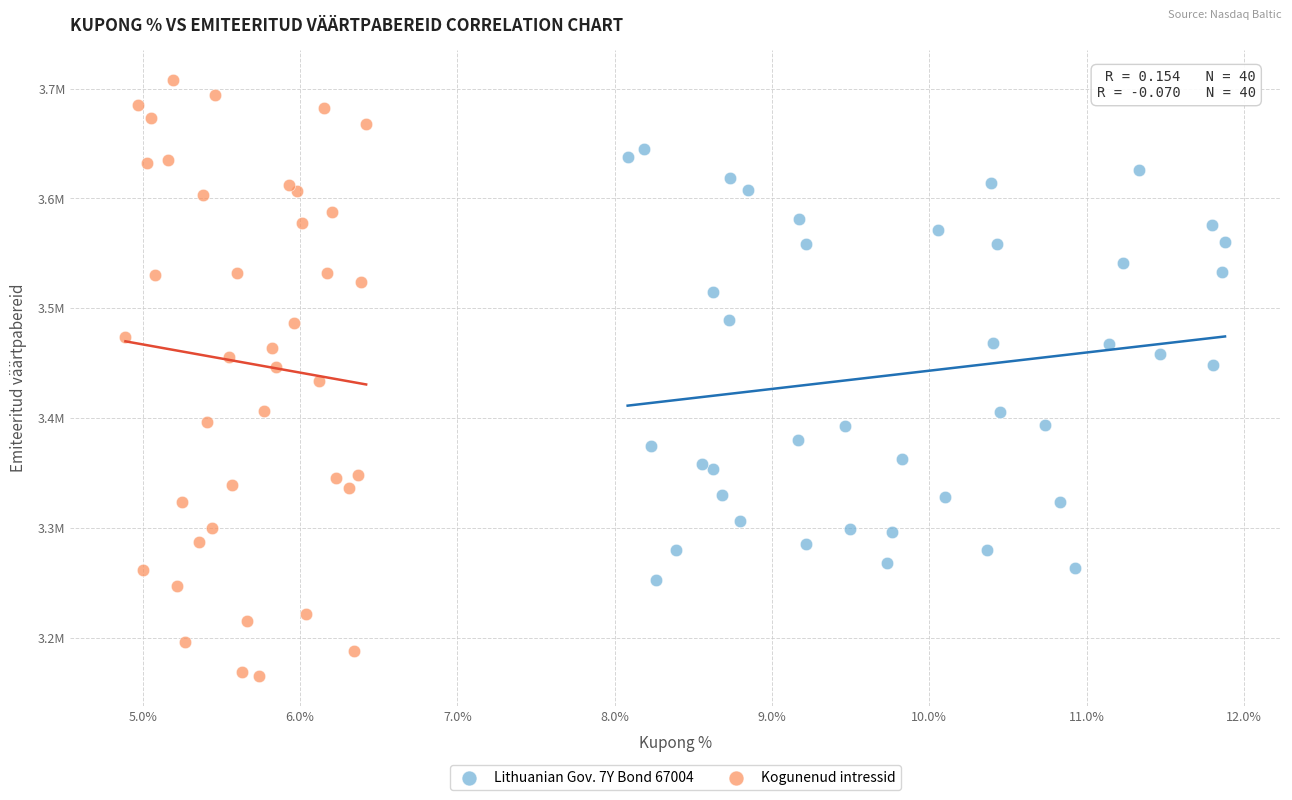

What are all the series names shown in the legend?

Lithuanian Gov. 7Y Bond 67004, Kogunenud intressid